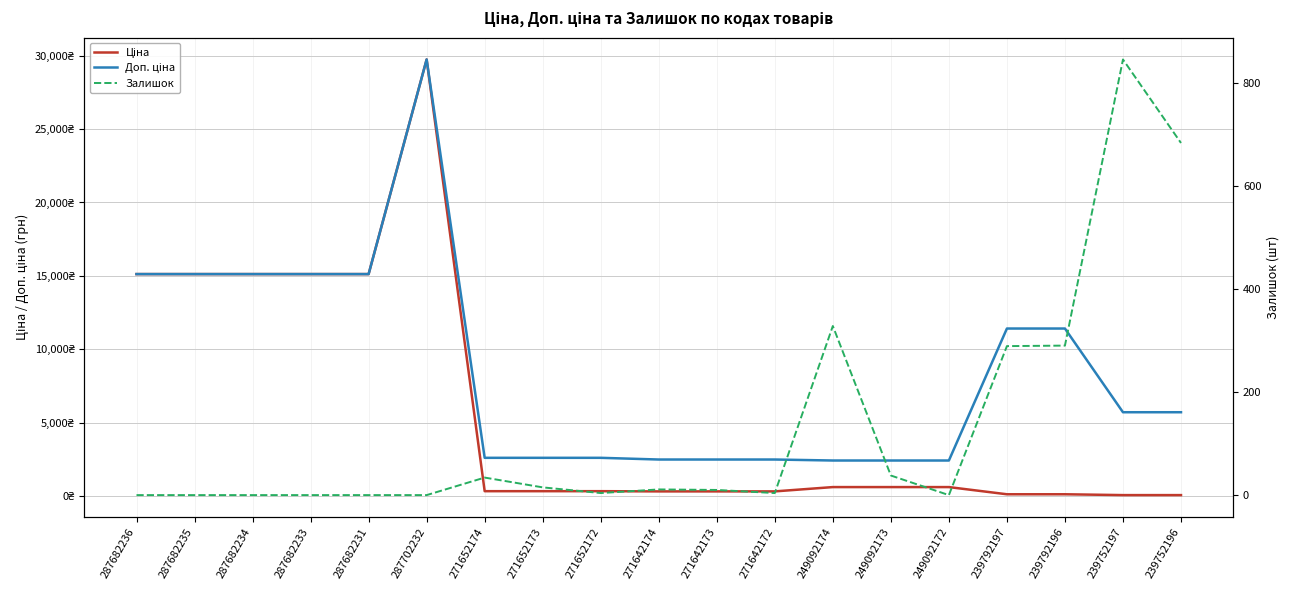

What position from the right is 271652174?

13